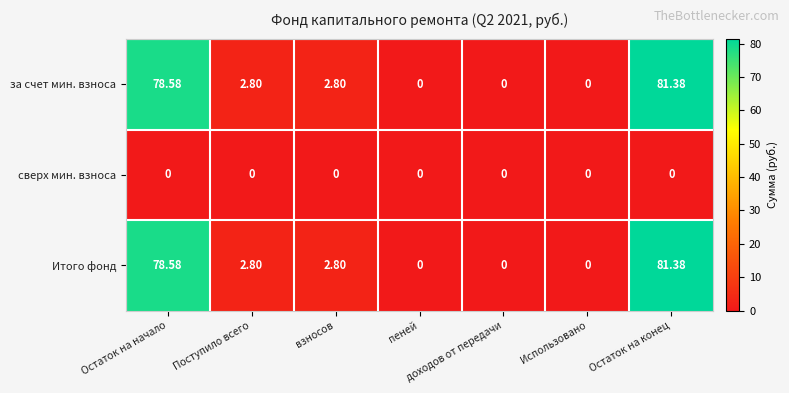

At which category is the sum across all series the highest?

Остаток на конец